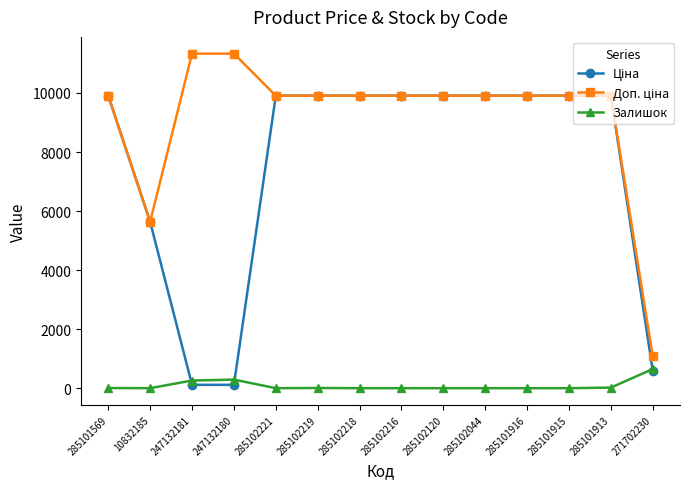

At how many categories does at least one series exceed 5116?

13